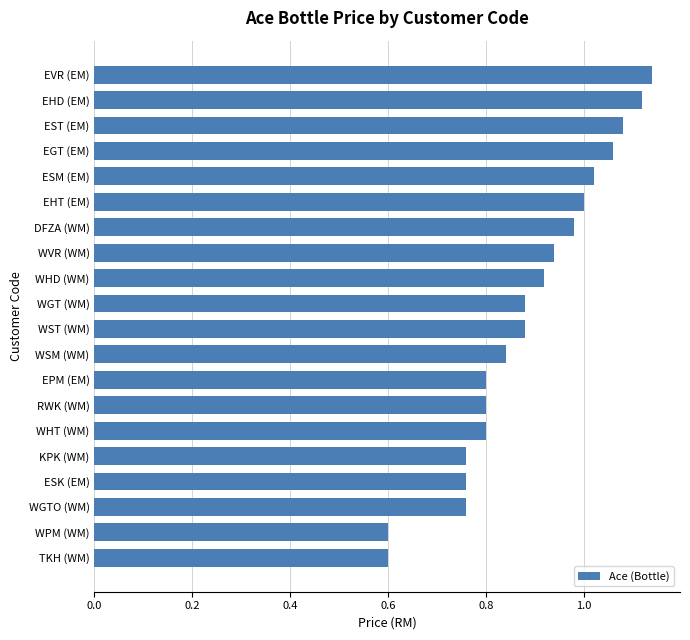

What is the sum of all values?

17.7